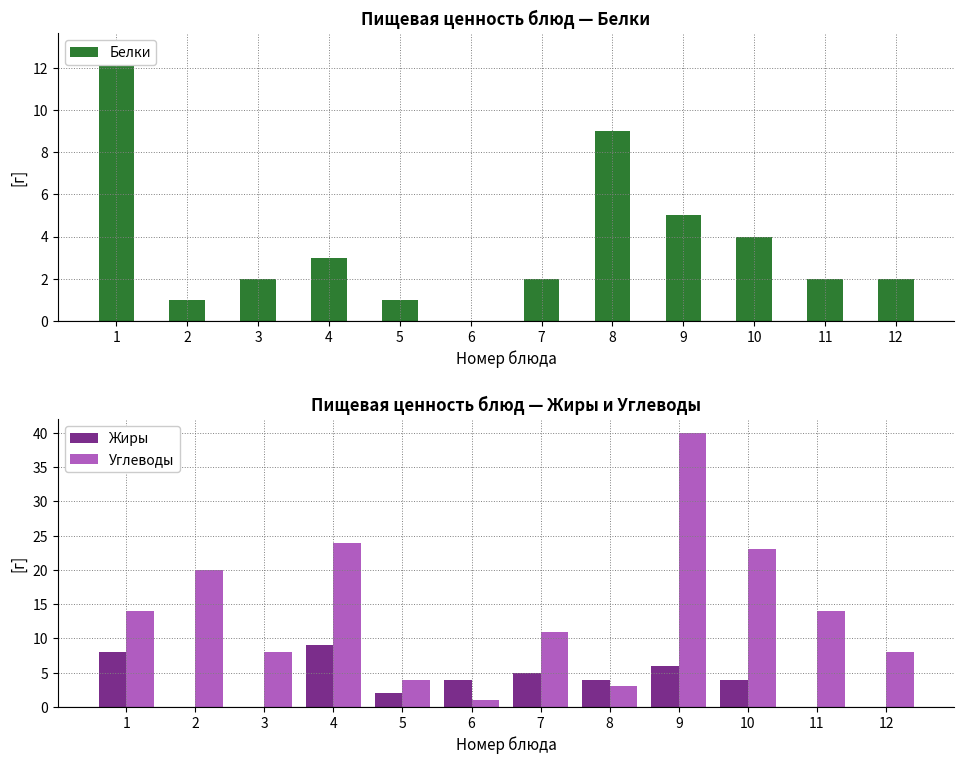

Reading left to right, what are all the values shown in this chart?

Белки: 1=13	2=1	3=2	4=3	5=1	6=0	7=2	8=9	9=5	10=4	11=2	12=2
Жиры: 1=8	2=0	3=0	4=9	5=2	6=4	7=5	8=4	9=6	10=4	11=0	12=0
Углеводы: 1=14	2=20	3=8	4=24	5=4	6=1	7=11	8=3	9=40	10=23	11=14	12=8